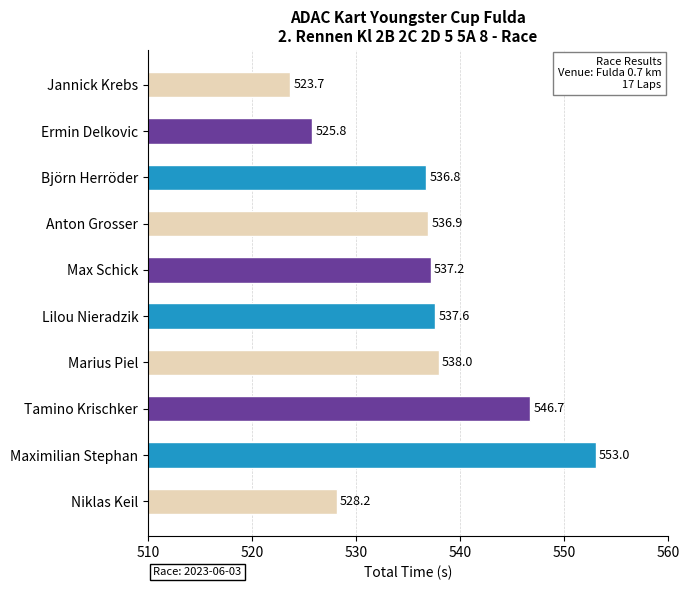

Approximately how many times larger is the value at Tamino Krischker compared to Jannick Krebs?

1.0